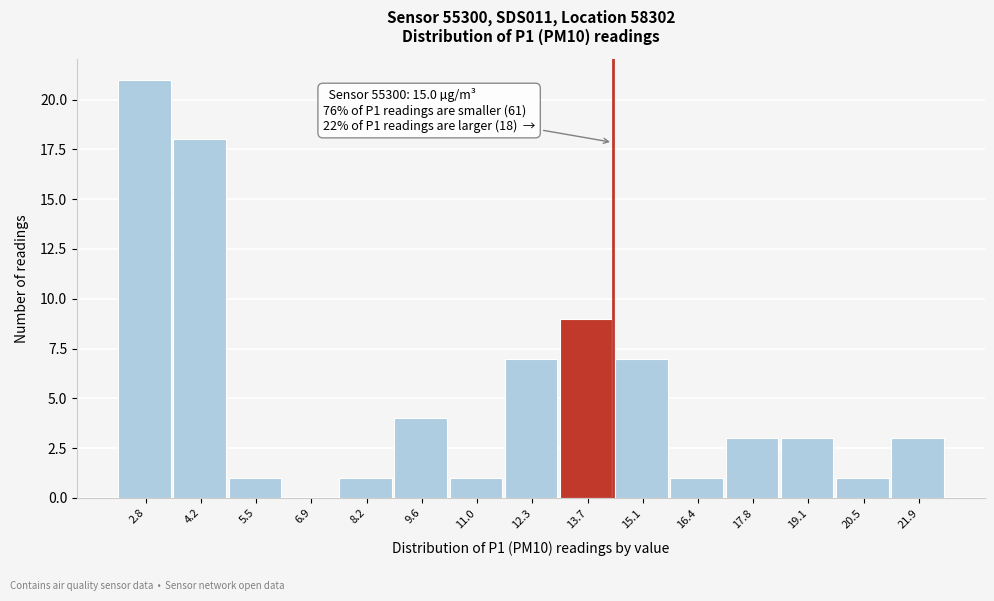

Reading right to left, transcribe all the data shown in this chart.

21.9=3	20.5=1	19.1=3	17.8=3	16.4=1	15.1=7	13.7=9	12.3=7	11.0=1	9.6=4	8.2=1	6.9=0	5.5=1	4.2=18	2.8=21